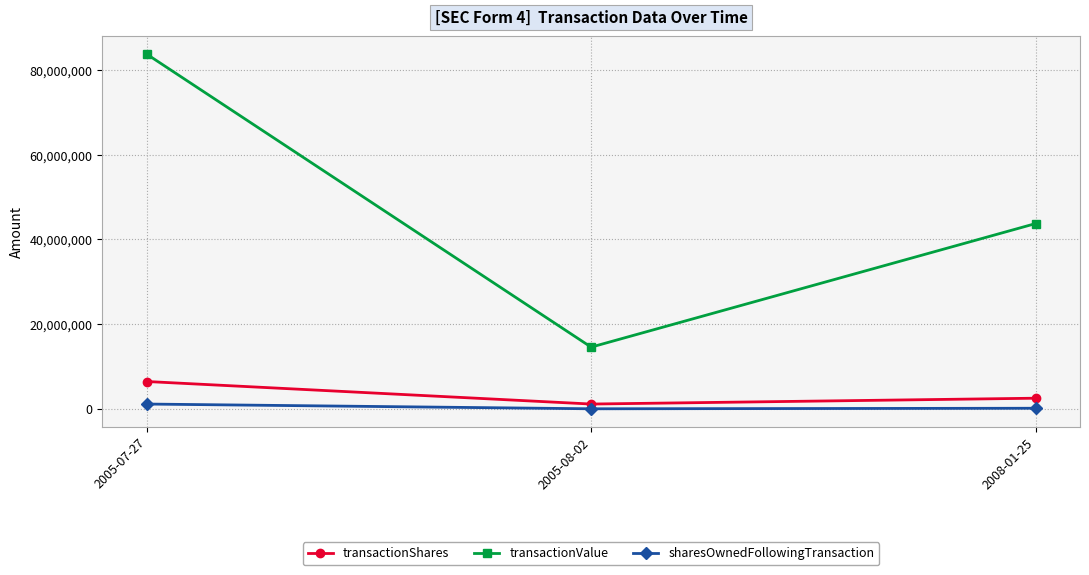

What is the difference between the transactionValue values at 2005-08-02 and 2005-07-27?

69213651